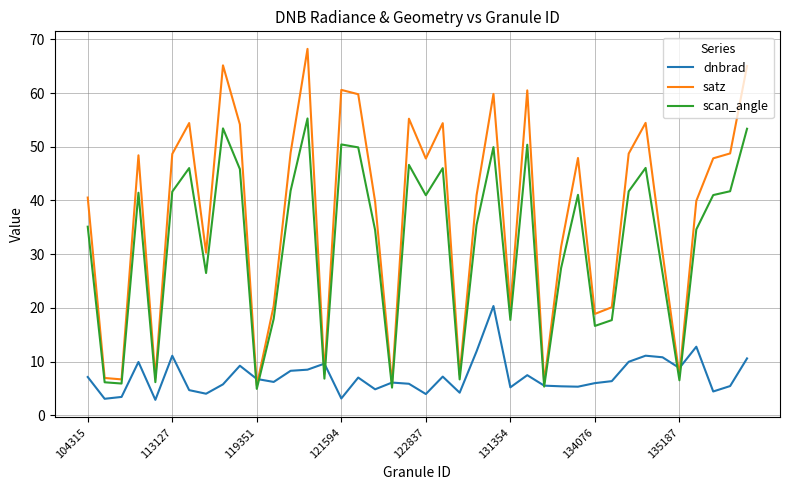

Which series has the widest spread of values?

satz